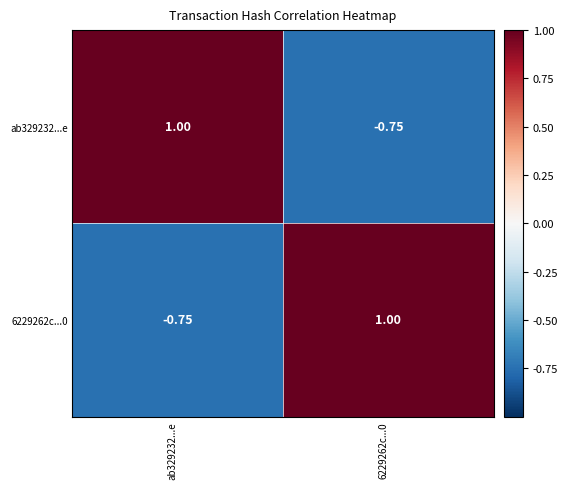

How many values in ab329232...e are below zero?

1